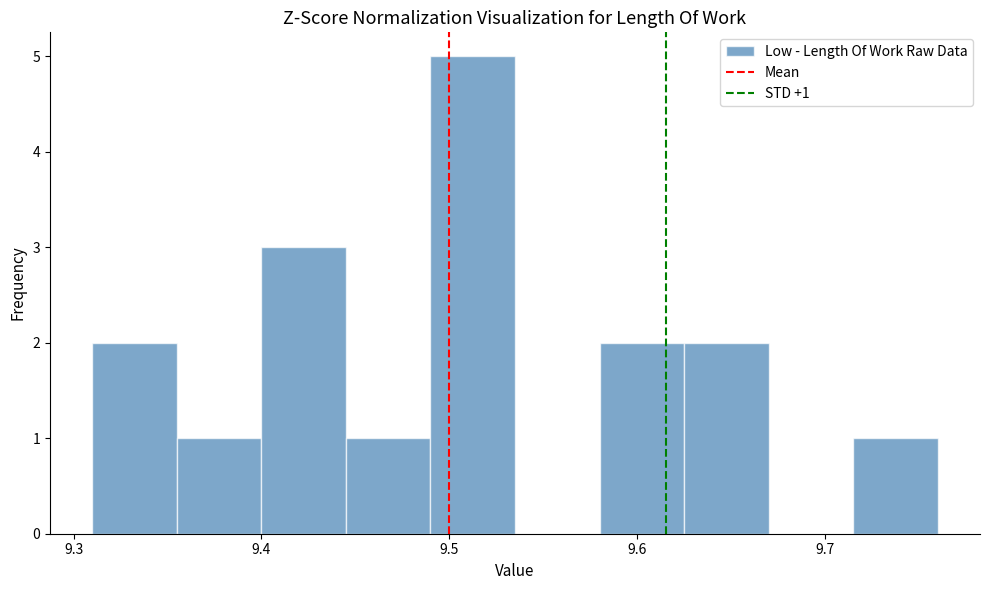

Which range on the x-axis has the tallest bar?

9.490 to 9.535